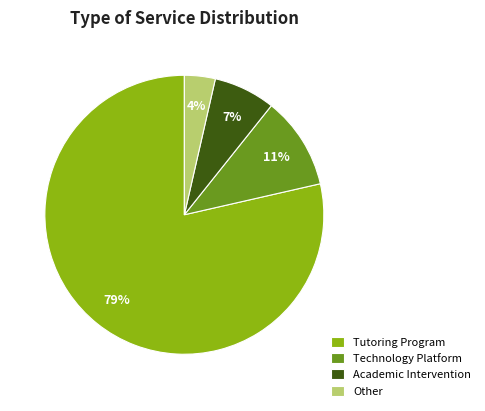

To the nearest percent, what portion does Academic Intervention represent?

7%